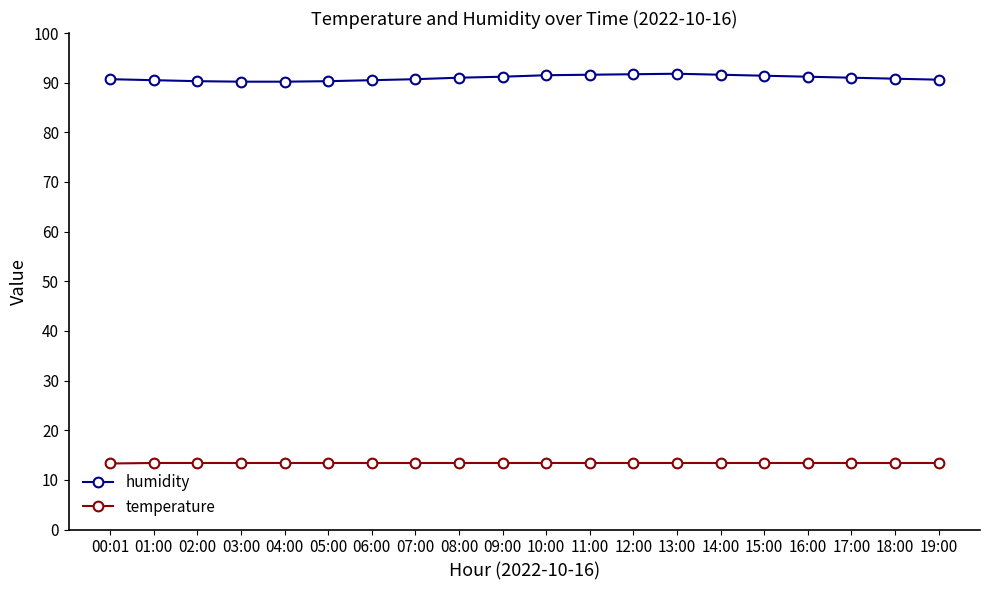

True or false: temperature has a value of 13.4 at 13:00.

True